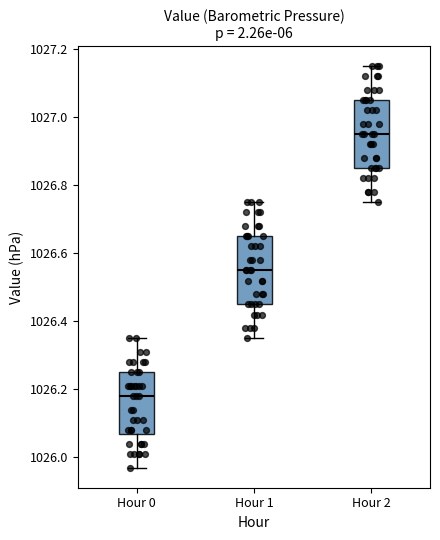

Reading left to right, read every box against the y-axis: the position of its median line, the range the box covers, and the ends of its whiskers. The values are not printed on the chart, so give them approximately, as read against the axis.

Hour 0: median 1026.18, box 1026.08 to 1026.26, whiskers 1025.98 to 1026.36
Hour 1: median 1026.56, box 1026.46 to 1026.66, whiskers 1026.36 to 1026.76
Hour 2: median 1026.96, box 1026.86 to 1027.06, whiskers 1026.76 to 1027.16